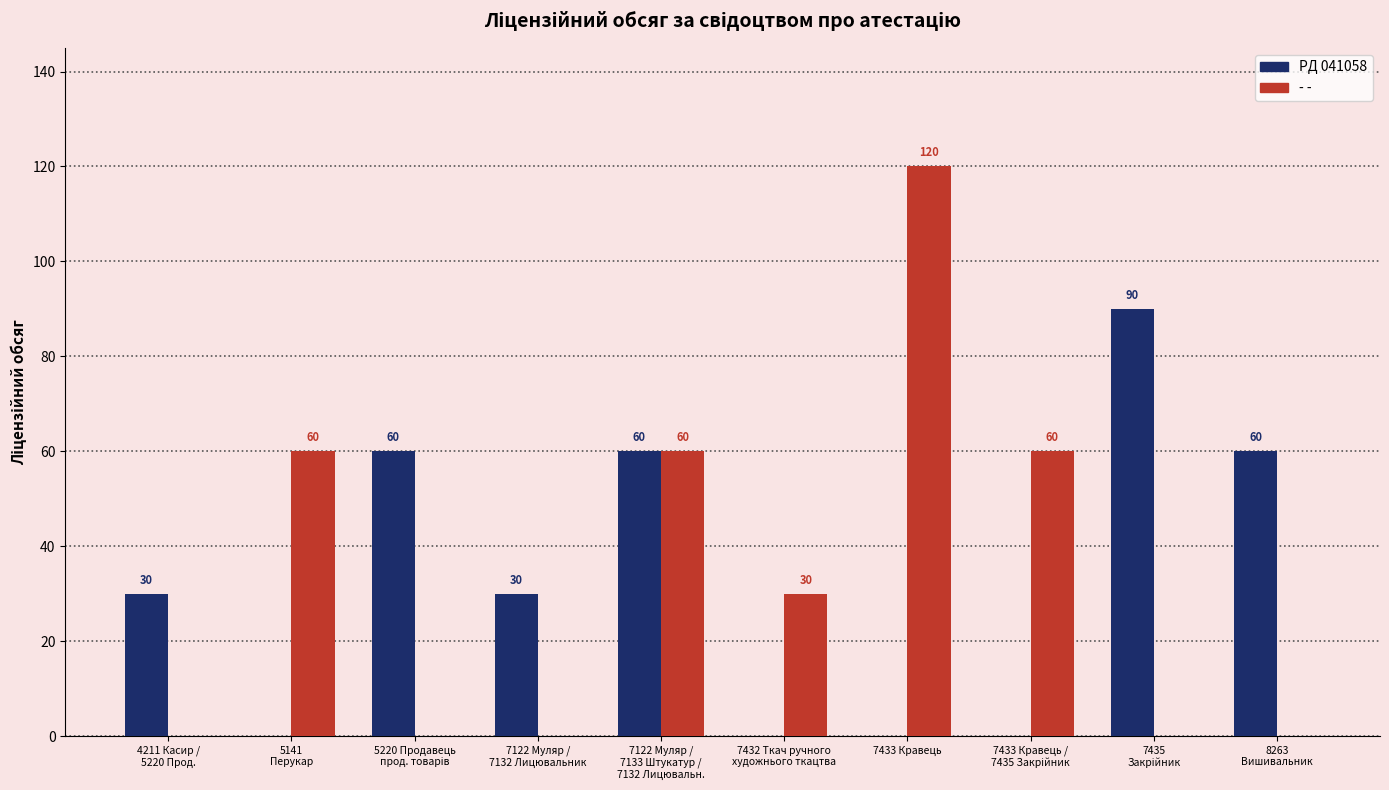

How many - - values are between 0 and 60?

9